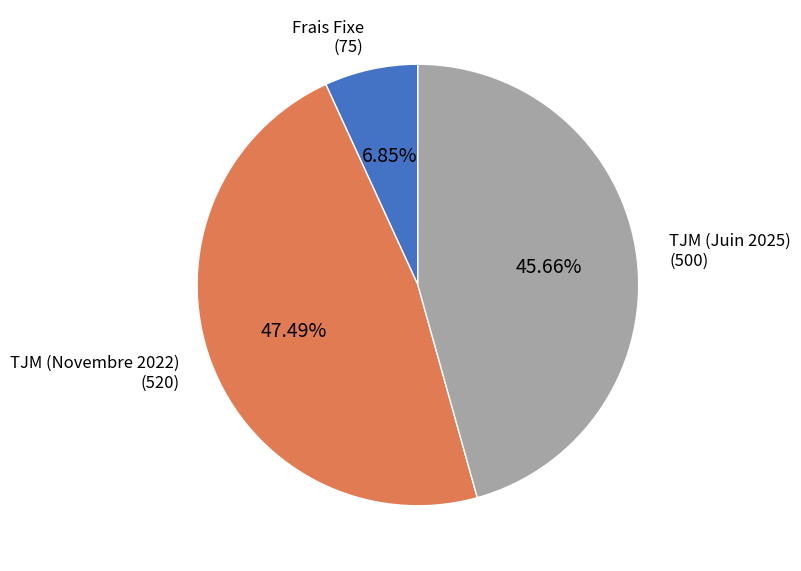

Count the number of slices in the pie.

3